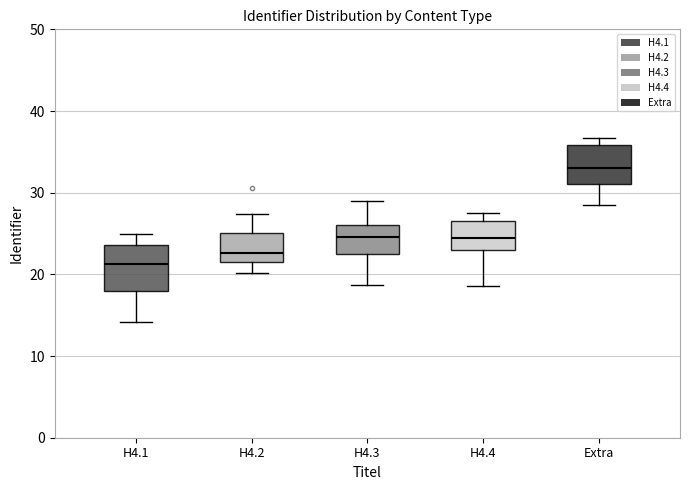

Reading left to right, read every box against the y-axis: the position of its median line, the range the box covers, and the ends of its whiskers. The values are not printed on the chart, so give them approximately, as read against the axis.

H4.1: median 21, box 18 to 24, whiskers 14 to 25
H4.2: median 23, box 22 to 25, whiskers 20 to 27
H4.3: median 25, box 23 to 26, whiskers 19 to 29
H4.4: median 24, box 23 to 27, whiskers 19 to 28
Extra: median 33, box 31 to 36, whiskers 28 to 37